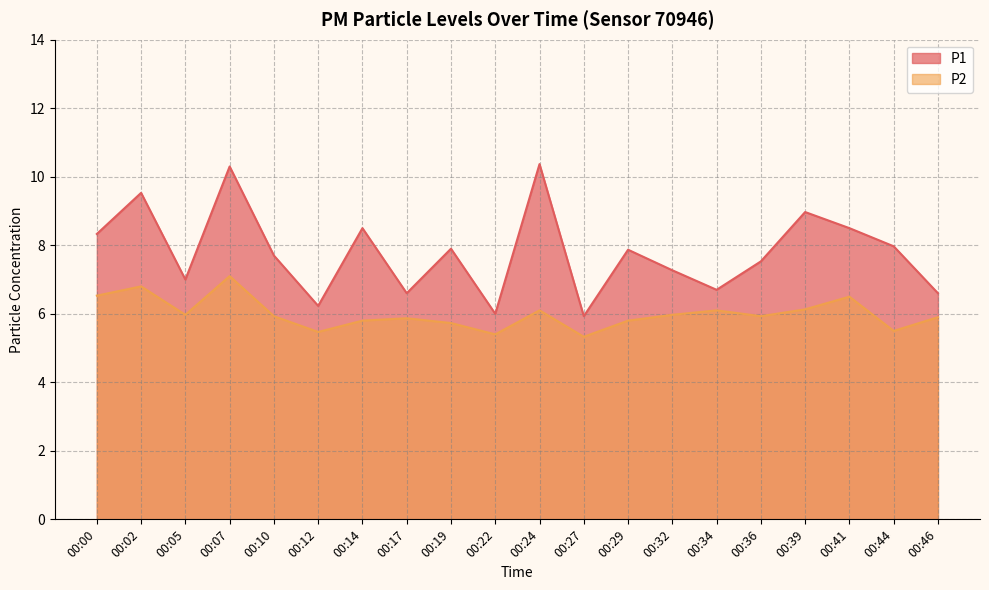

Which category has the highest value across all series?

00:24